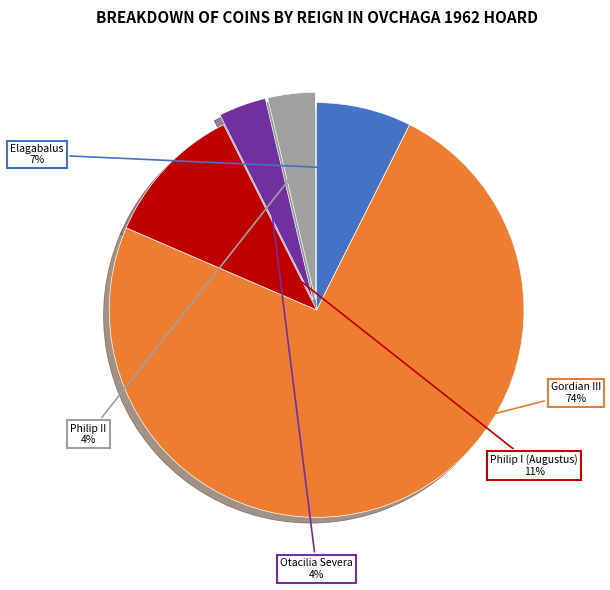

How many slices are in this pie chart?

5